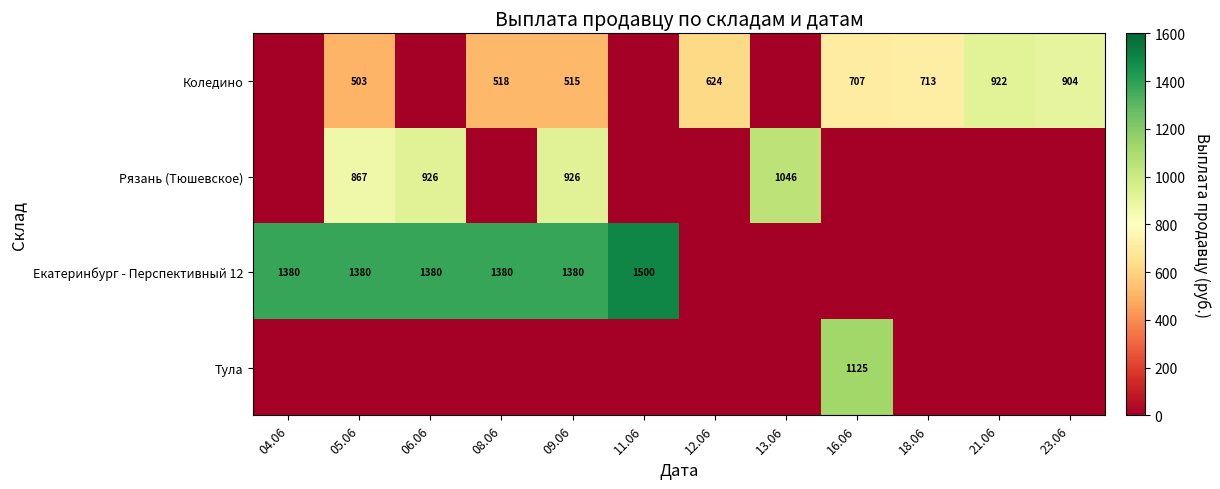

The value of Екатеринбург - Перспективный 12 at 05.06 is 940. True or false?

False